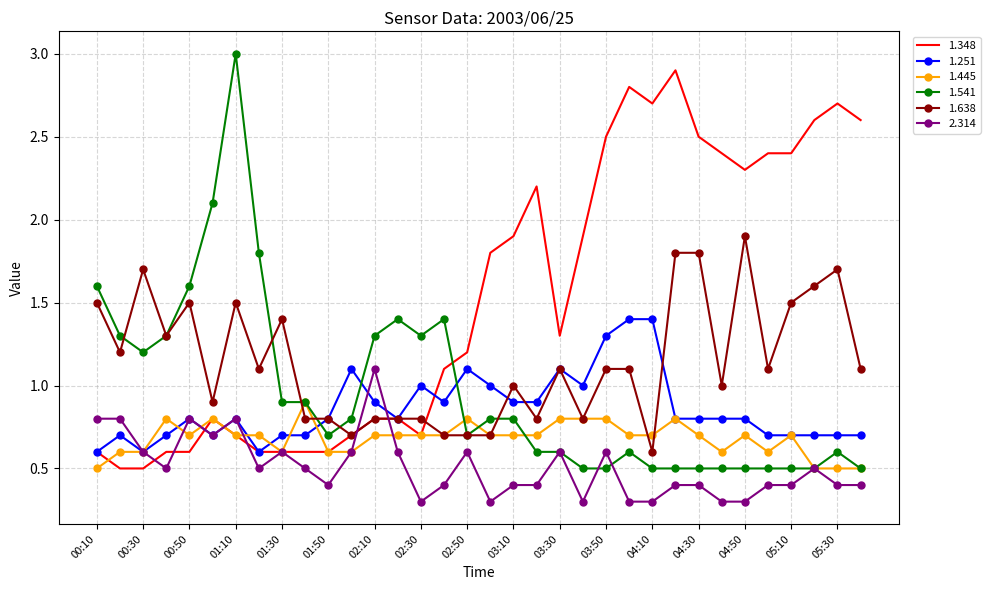

Which series has the largest total across all categories?

1.348